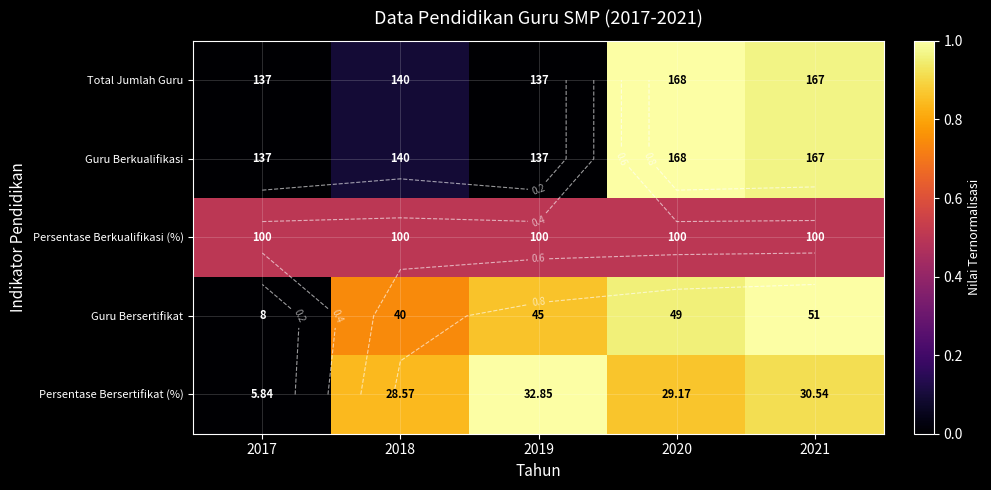

Between 2017 and 2021, which is larger?

2021